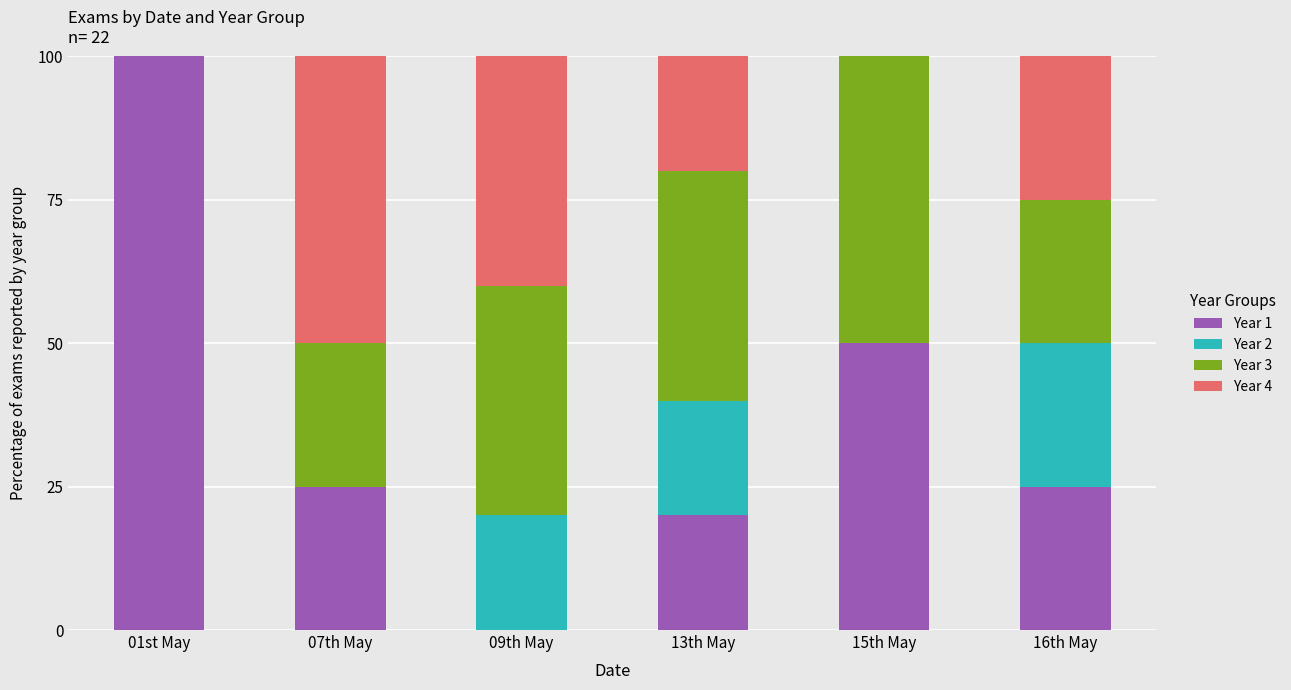

What is the total value across all series at 09th May?

100